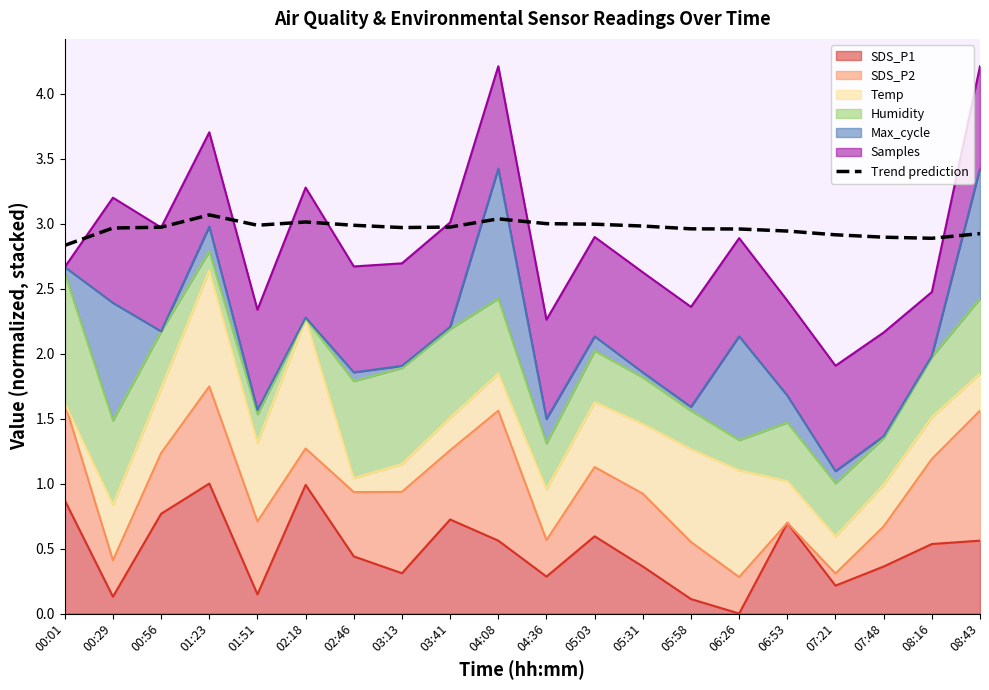

What is the difference between the second highest and second lowest values?

0.1